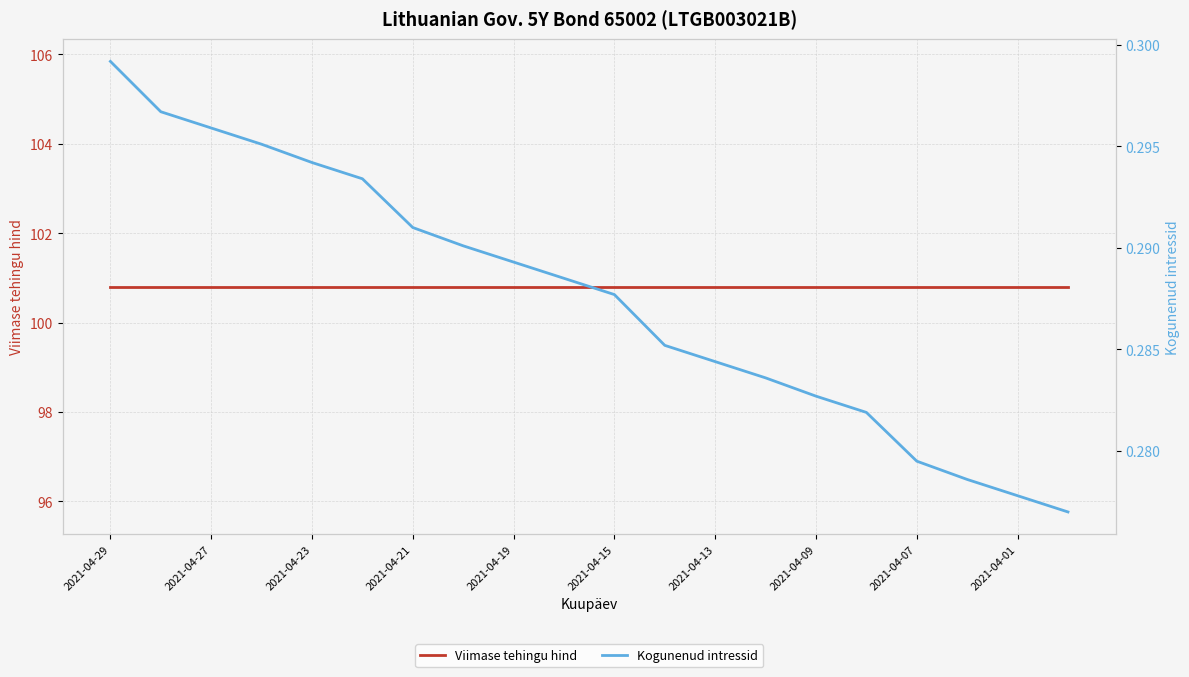

At which category does the chart reach its peak across all series?

2021-04-29